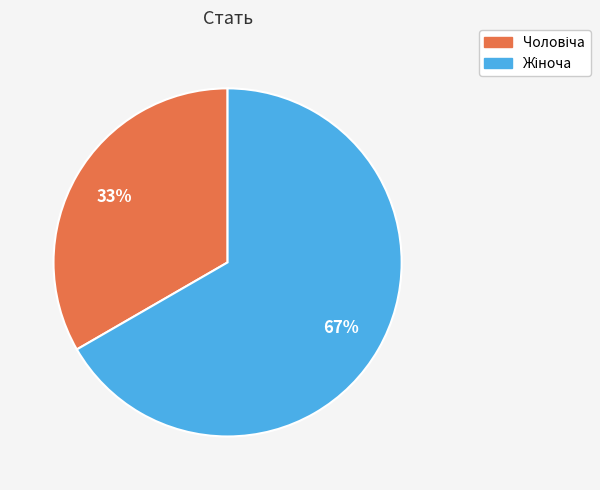

To the nearest percent, what is the average slice percentage?

50%